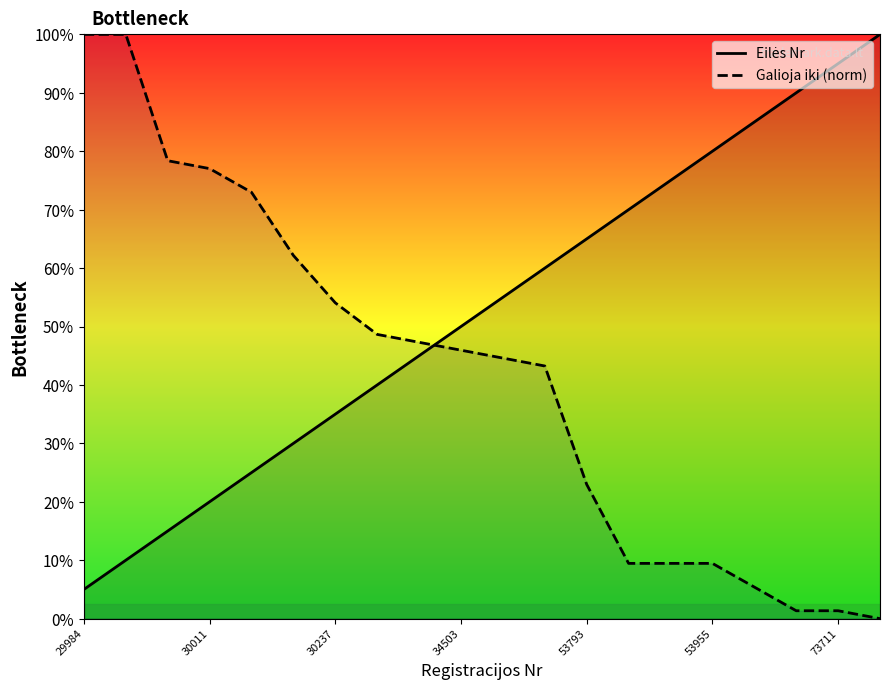

Is this an area chart (filled region under the line)?

No